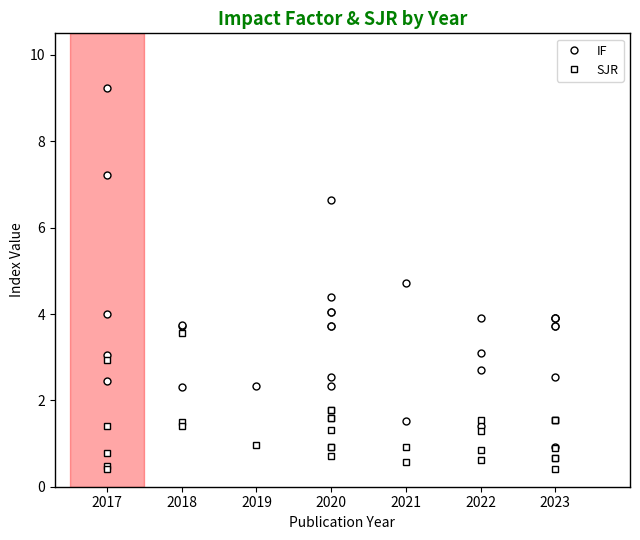

What are all the series names shown in the legend?

IF, SJR